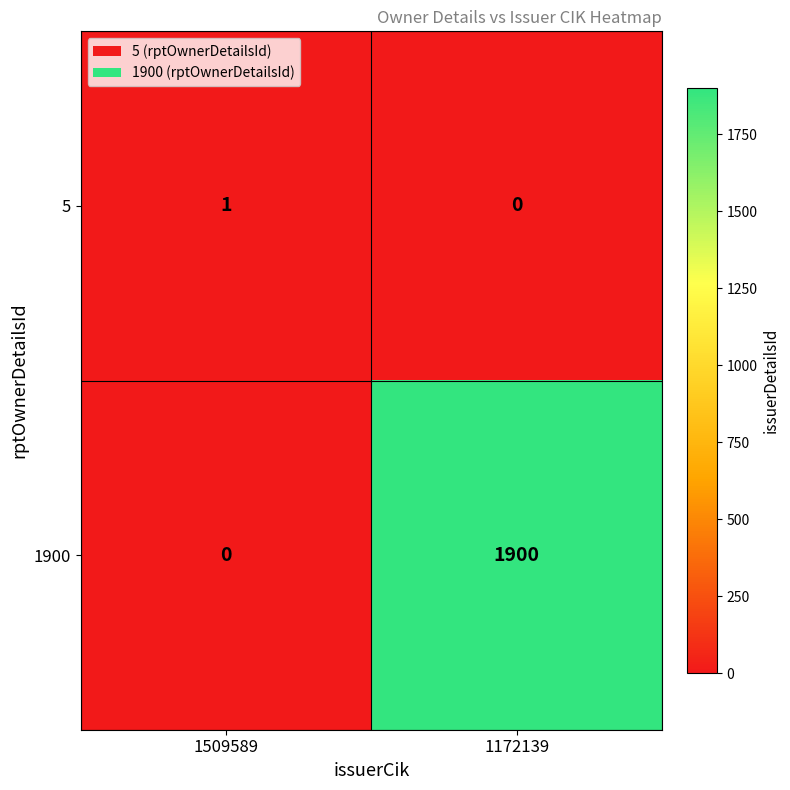

Which series has the largest total across all categories?

1900